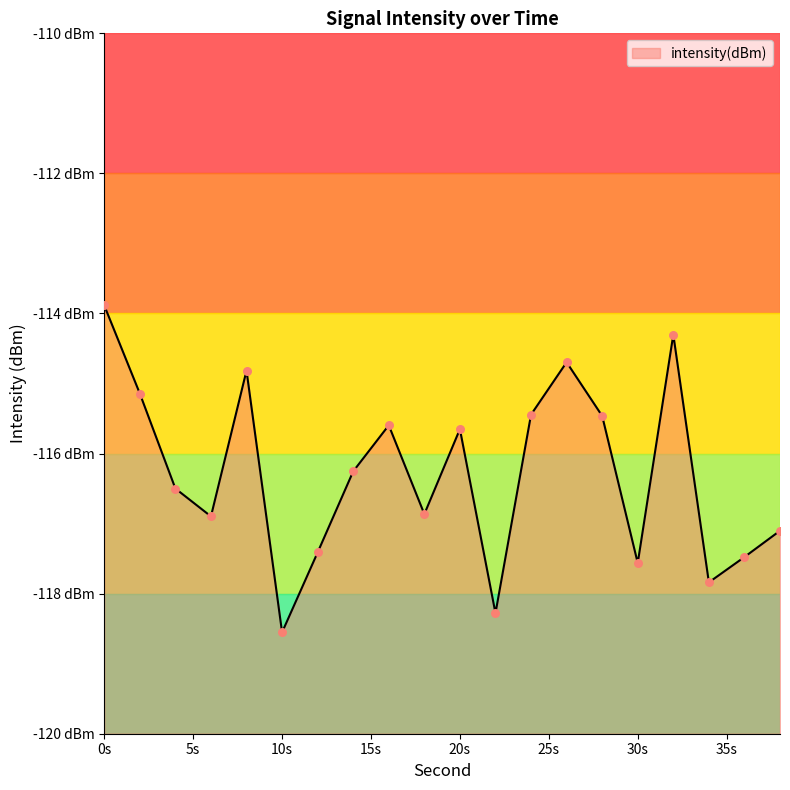

What is the change in value from 28 to 32?

+1.2